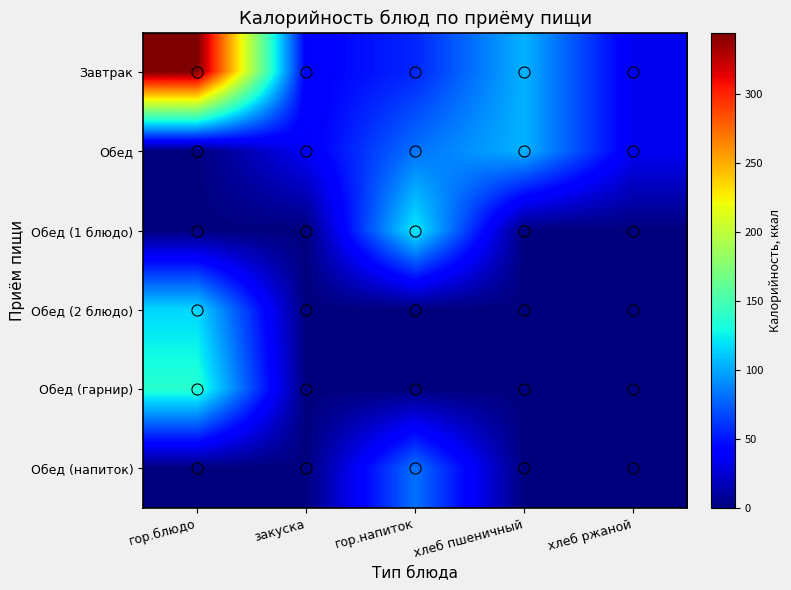

What is the spread (max minus min) of values at хлеб ржаной?

34.8